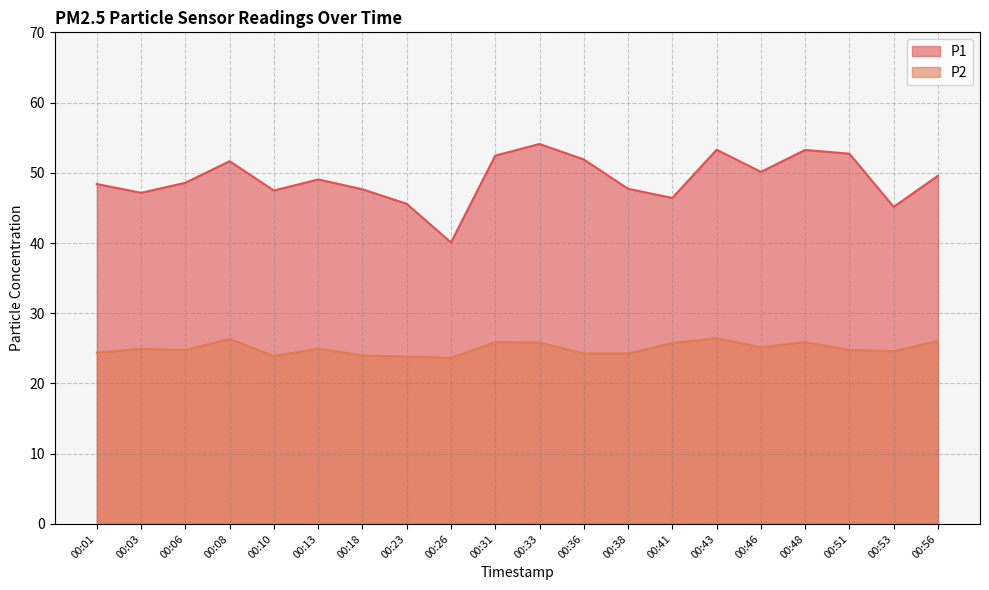

What are all the series names shown in the legend?

P1, P2